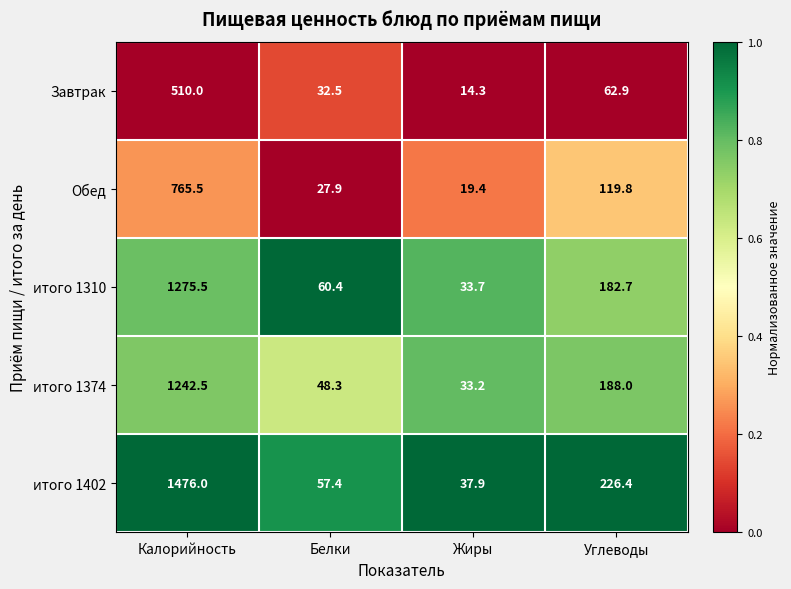

At Углеводы, list the series in order from largest to smallest.

итого 1402, итого 1374, итого 1310, Обед, Завтрак